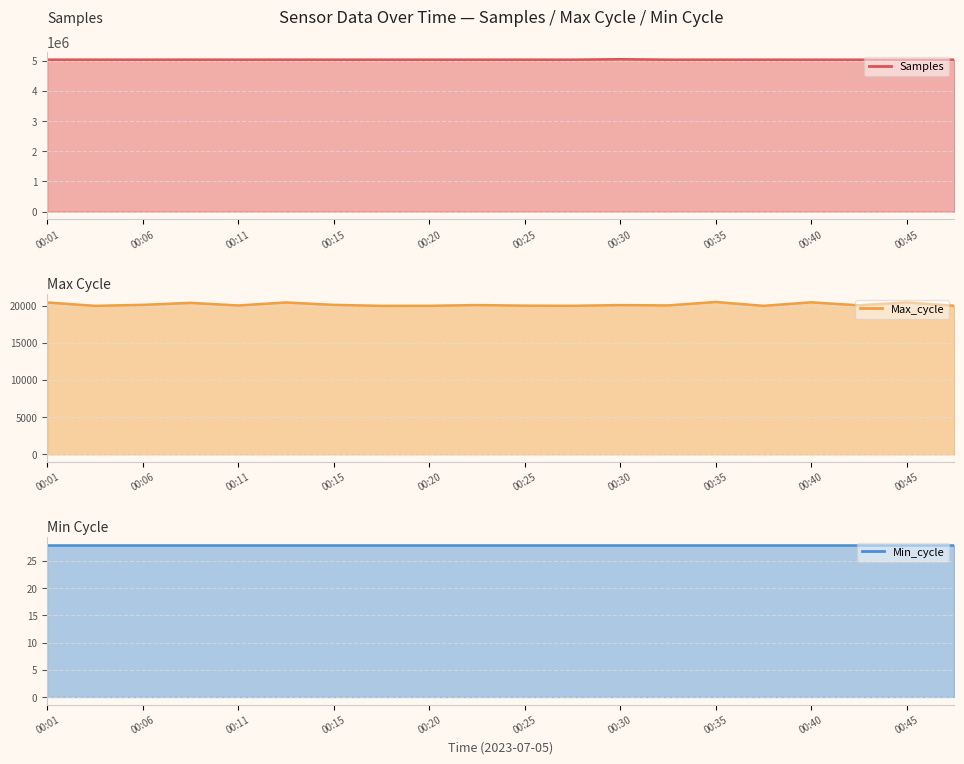

What is the difference between the Max_cycle values at 00:01 and 00:42?

385